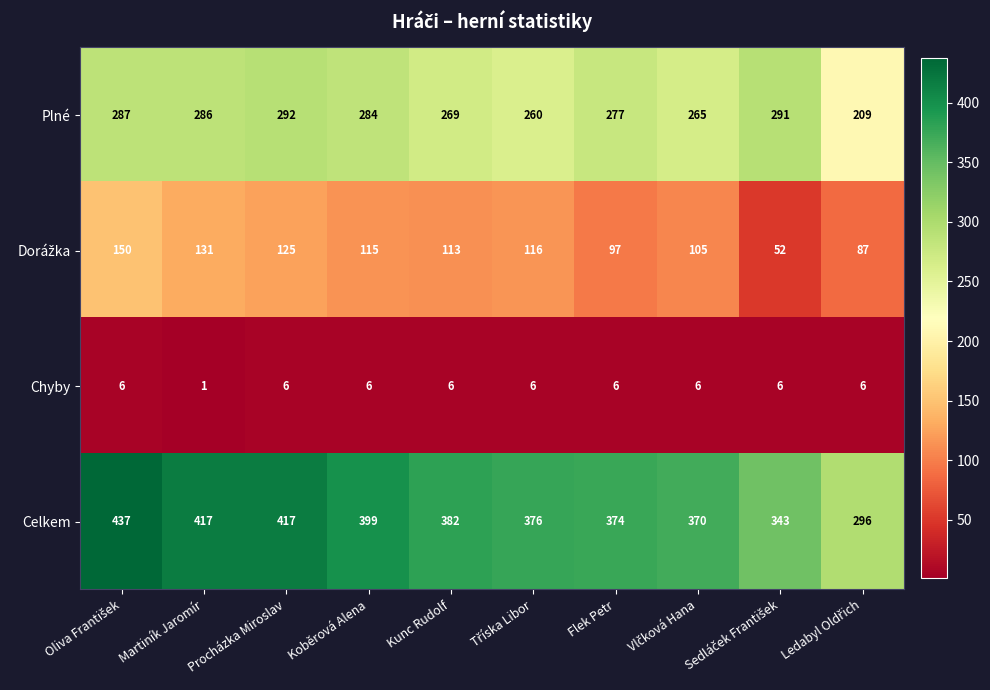

Is it true that Celkem equals 417 at Procházka Miroslav?

True